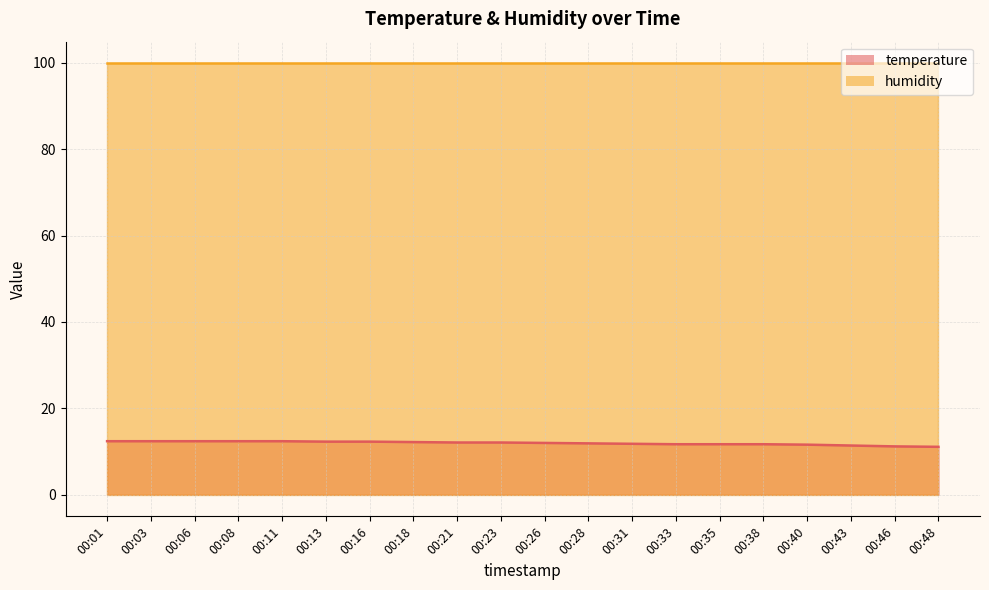

At which label is the value closest to 11?

00:48